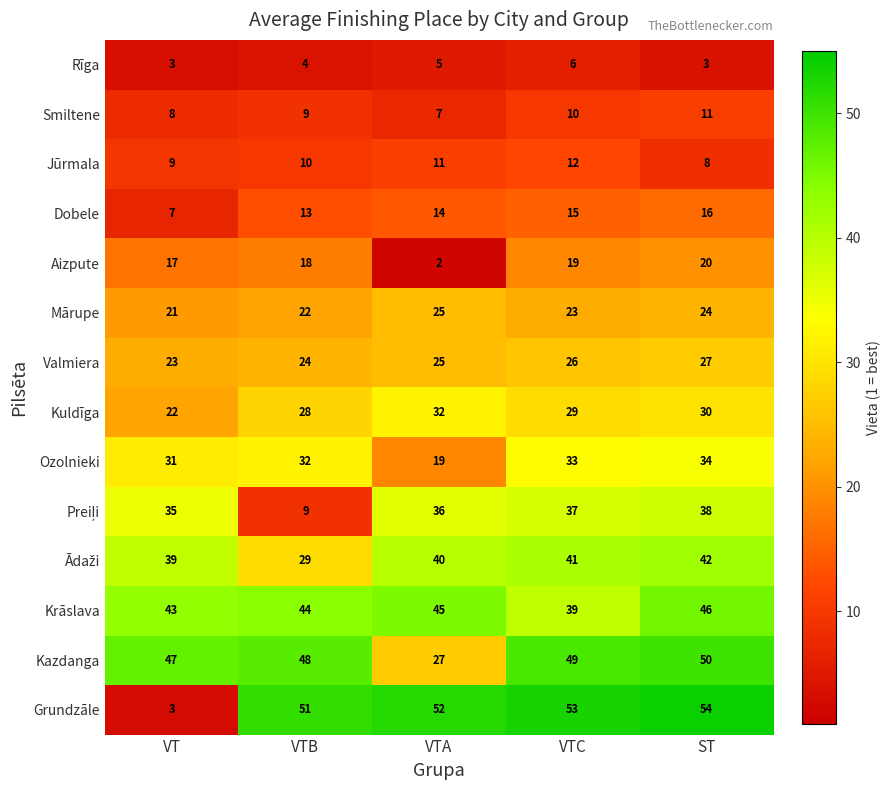

What is the difference between the Jūrmala values at VTC and VT?

3